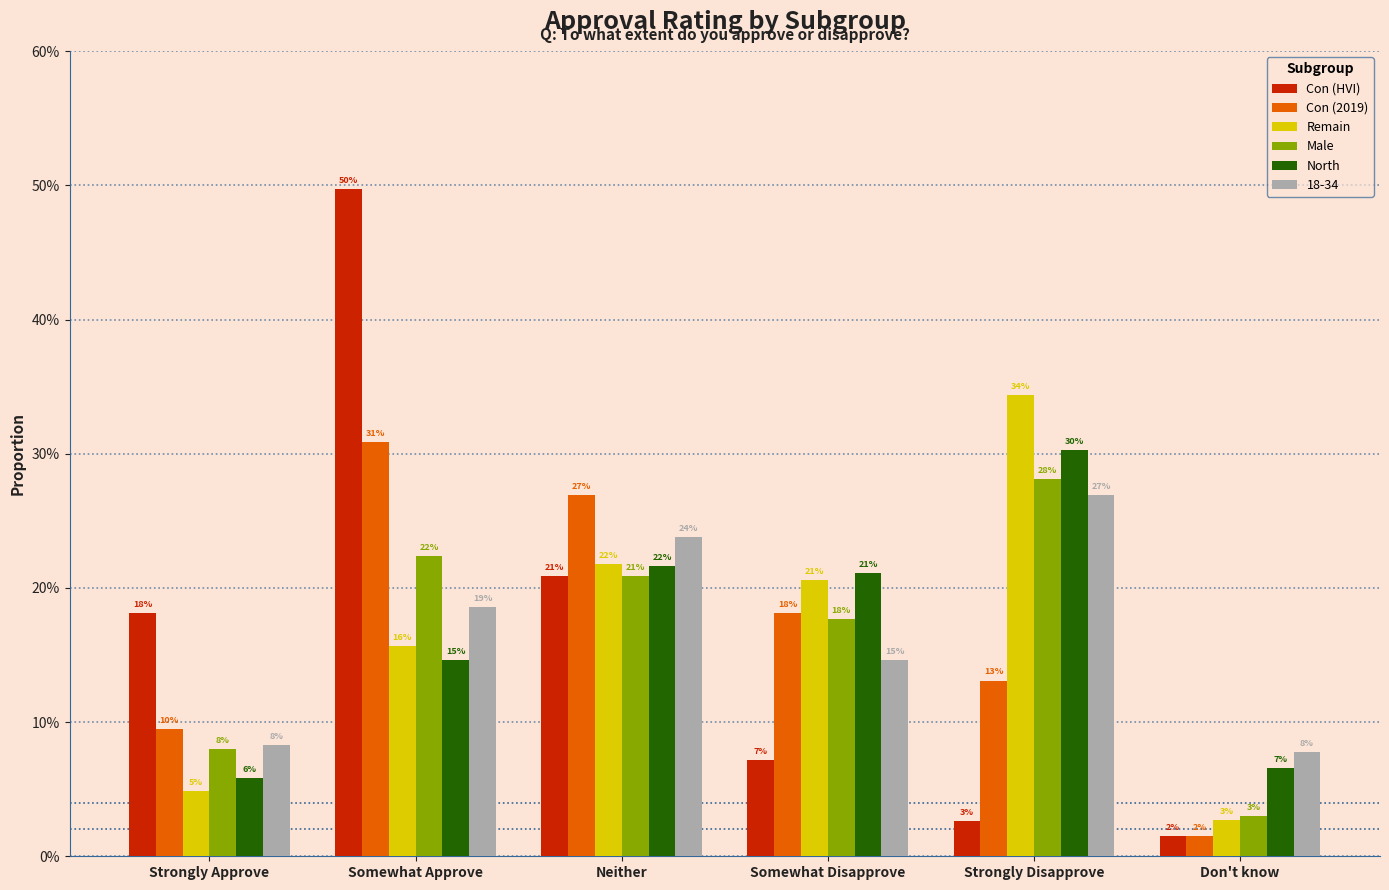

The value of Con (HVI) at Somewhat Disapprove is 0.1. True or false?

True